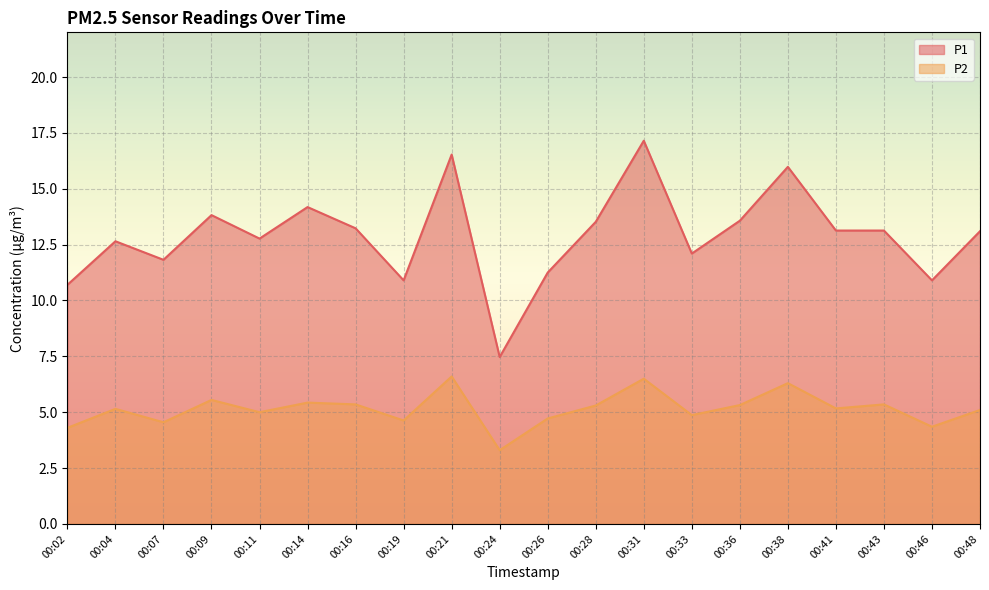

True or false: P1 and P2 cross at least once.

False